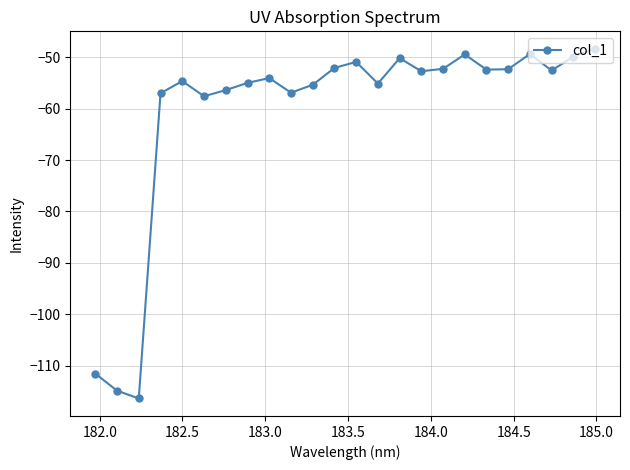

What is the greatest value displayed?

-48.3